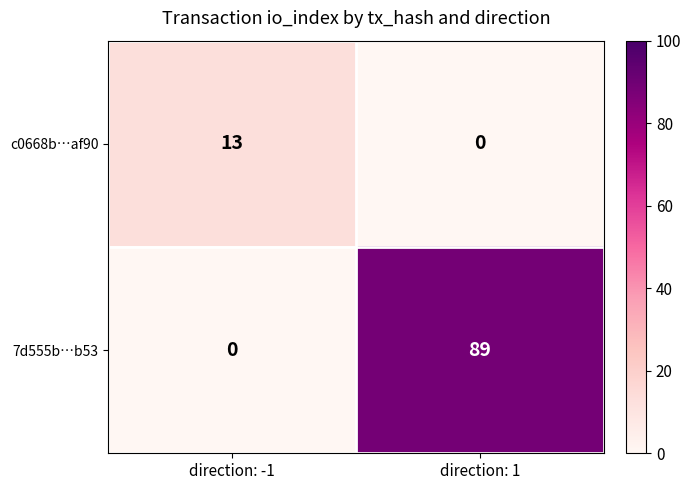

Which series changed the most between direction: -1 and direction: 1?

7d555b…b53